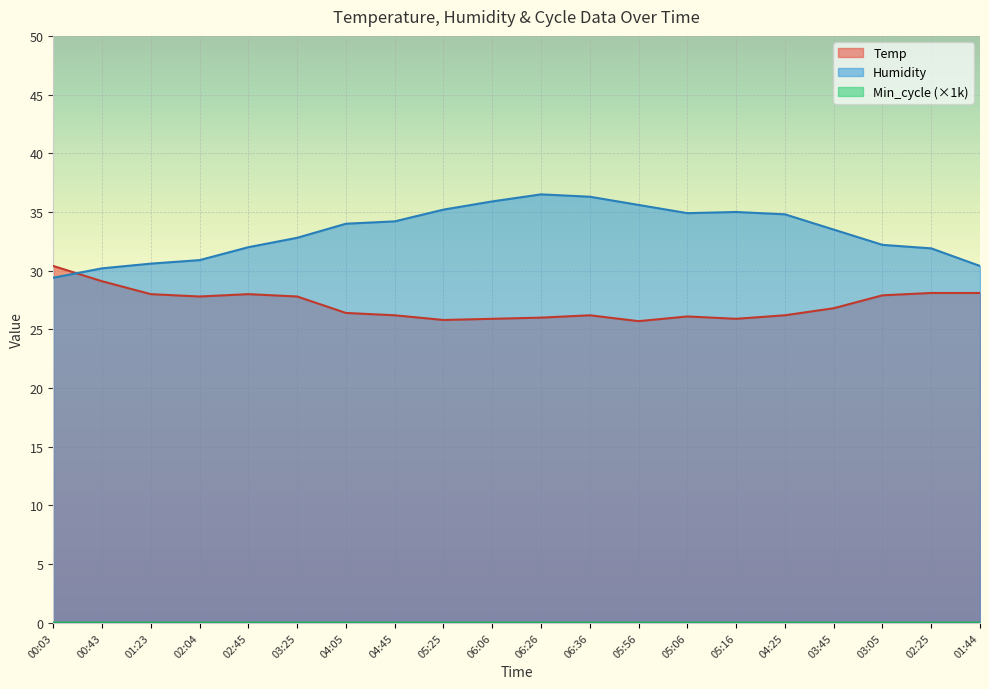

How many data points in Temp are above 26?

15